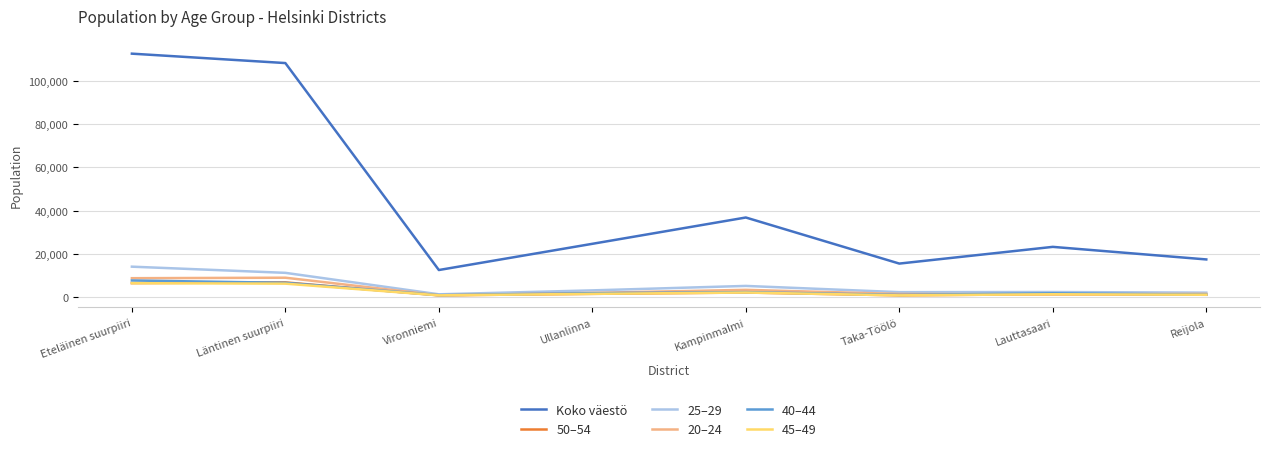

Does the chart have visible grid lines?

Yes